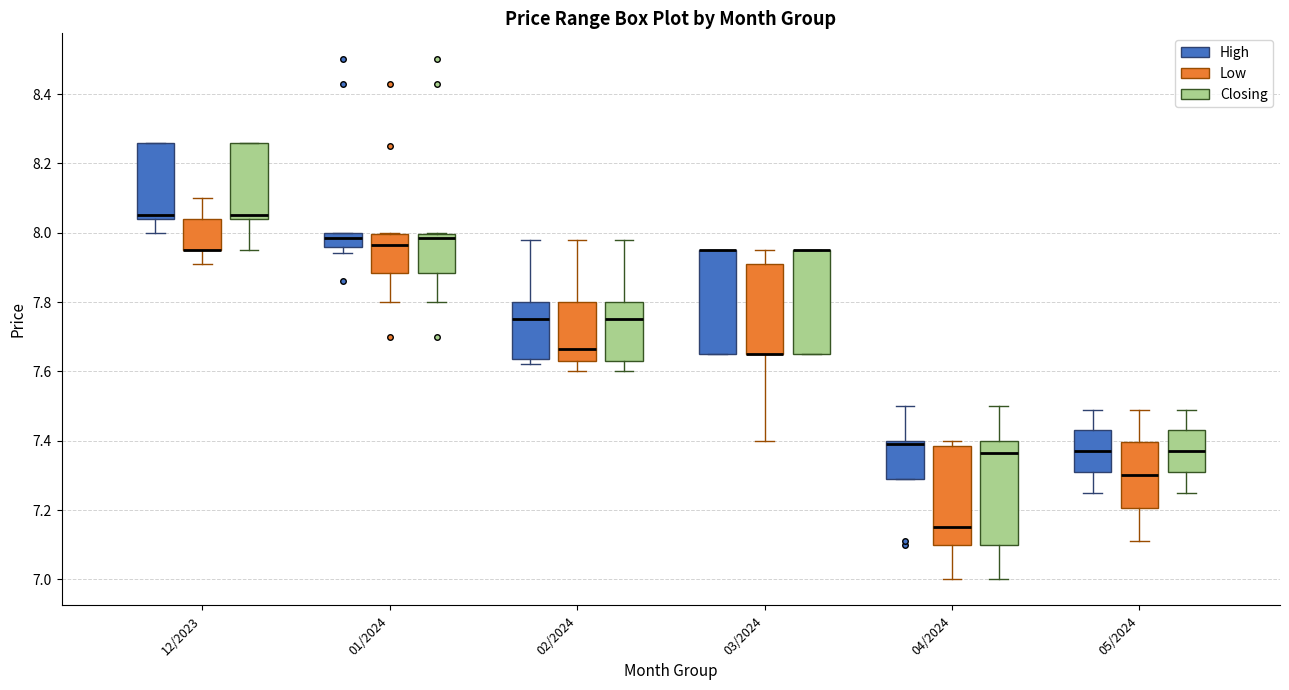

Reading left to right, read every box against the y-axis: the position of its median line, the range the box covers, and the ends of its whiskers. The values are not printed on the chart, so give them approximately, as read against the axis.

12/2023 (High): median 8.06, box 8.04 to 8.26, whiskers 8.00 to 8.26
12/2023 (Low): median 7.96 (drawn on the box's lower edge), box 7.96 to 8.04, whiskers 7.92 to 8.10
12/2023 (Closing): median 8.06, box 8.04 to 8.26, whiskers 7.96 to 8.26
01/2024 (High): median 7.98, box 7.96 to 8.00, whiskers 7.94 to 8.00
01/2024 (Low): median 7.96, box 7.88 to 8.00, whiskers 7.80 to 8.00
01/2024 (Closing): median 7.98, box 7.88 to 8.00, whiskers 7.80 to 8.00
02/2024 (High): median 7.76, box 7.64 to 7.80, whiskers 7.62 to 7.98
02/2024 (Low): median 7.66, box 7.64 to 7.80, whiskers 7.60 to 7.98
02/2024 (Closing): median 7.76, box 7.64 to 7.80, whiskers 7.60 to 7.98
03/2024 (High): median 7.96 (drawn on the box's upper edge), box 7.66 to 7.96, whiskers 7.66 to 7.96
03/2024 (Low): median 7.66 (drawn on the box's lower edge), box 7.66 to 7.92, whiskers 7.40 to 7.96
03/2024 (Closing): median 7.96 (drawn on the box's upper edge), box 7.66 to 7.96, whiskers 7.66 to 7.96
04/2024 (High): median 7.40 (just below the box's upper edge), box 7.30 to 7.40, whiskers 7.30 to 7.50
04/2024 (Low): median 7.16, box 7.10 to 7.38, whiskers 7.00 to 7.40
04/2024 (Closing): median 7.36, box 7.10 to 7.40, whiskers 7.00 to 7.50
05/2024 (High): median 7.38, box 7.32 to 7.44, whiskers 7.26 to 7.50
05/2024 (Low): median 7.30, box 7.20 to 7.40, whiskers 7.12 to 7.50
05/2024 (Closing): median 7.38, box 7.32 to 7.44, whiskers 7.26 to 7.50